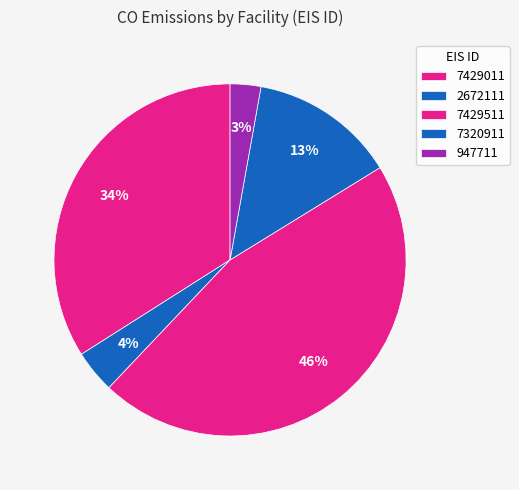

What is the change in value from 2672111 to 7320911?

+69.6